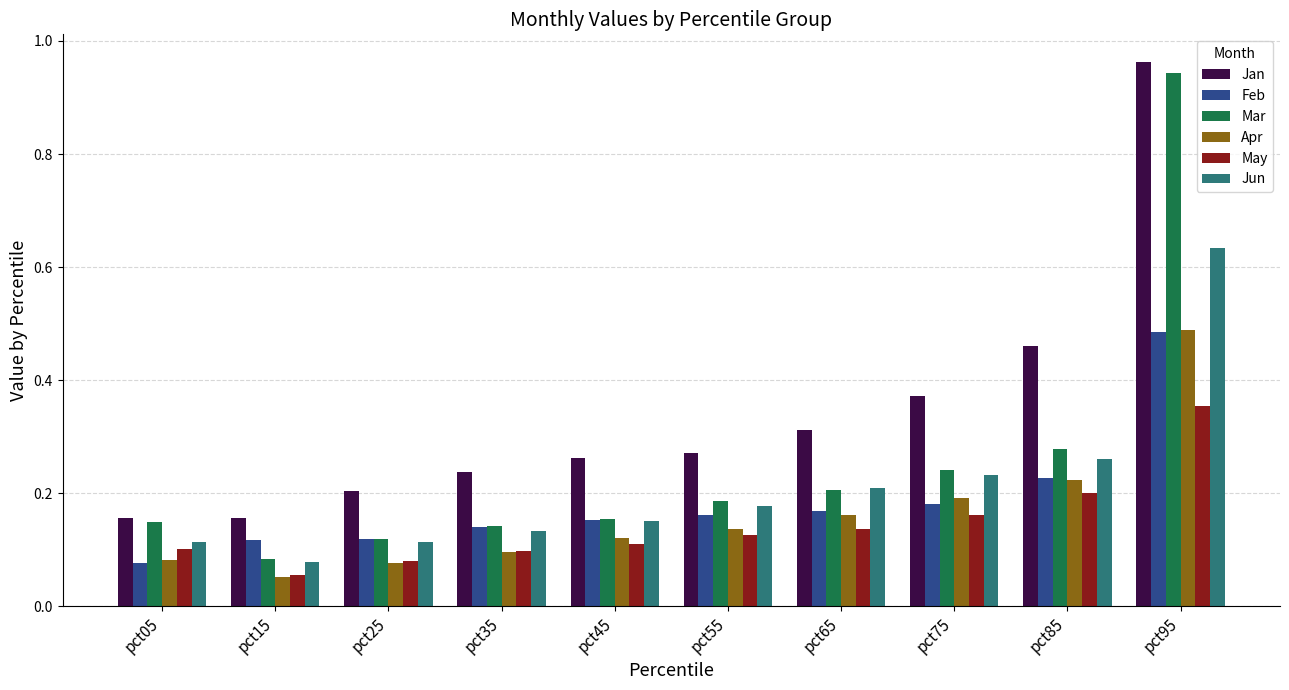

The Jun series shows 0.2 at pct45. True or false?

True